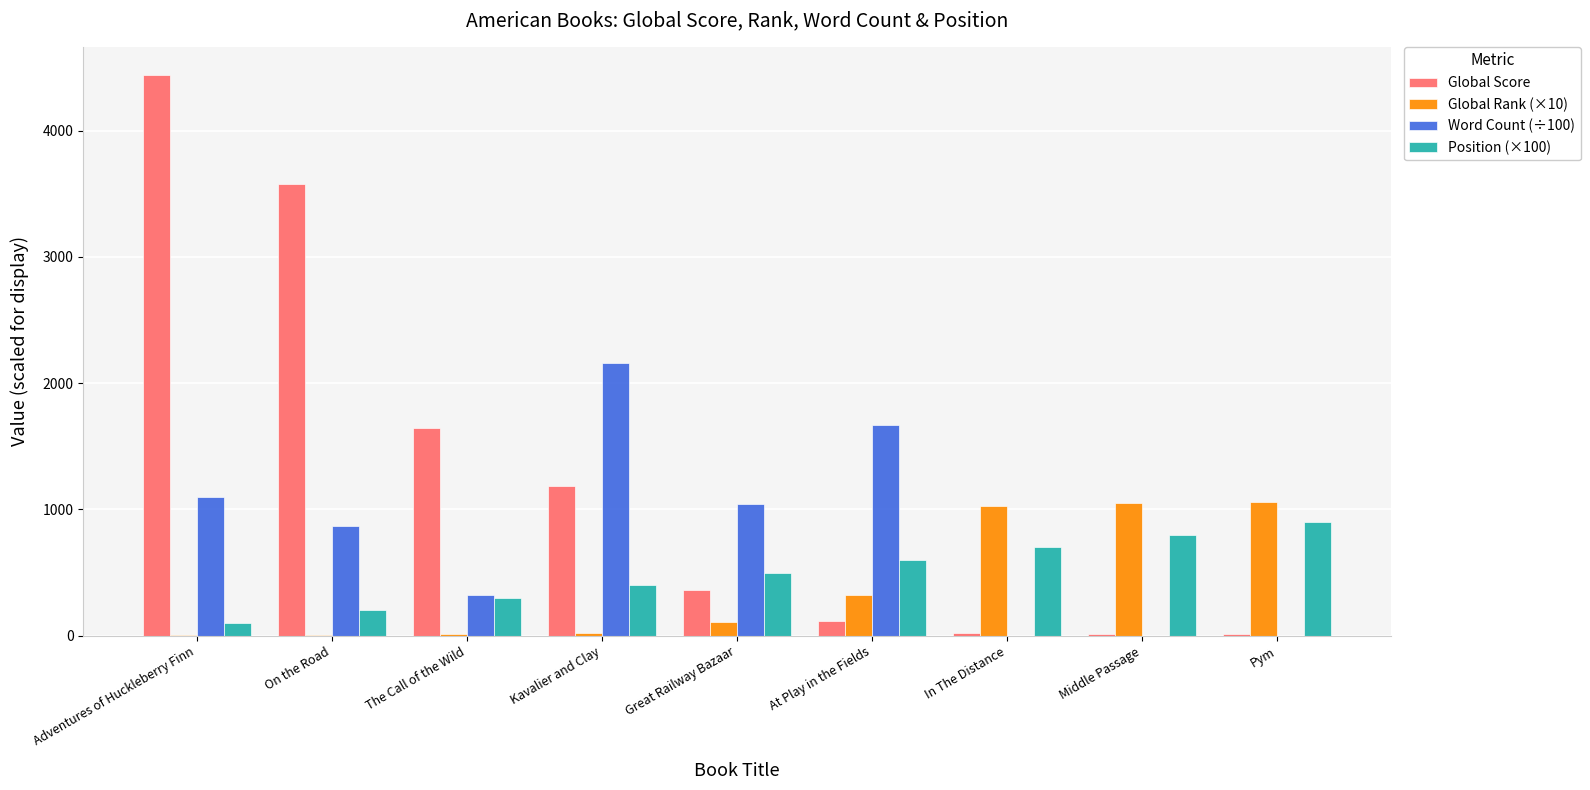

How many distinct data groups are displayed?

4